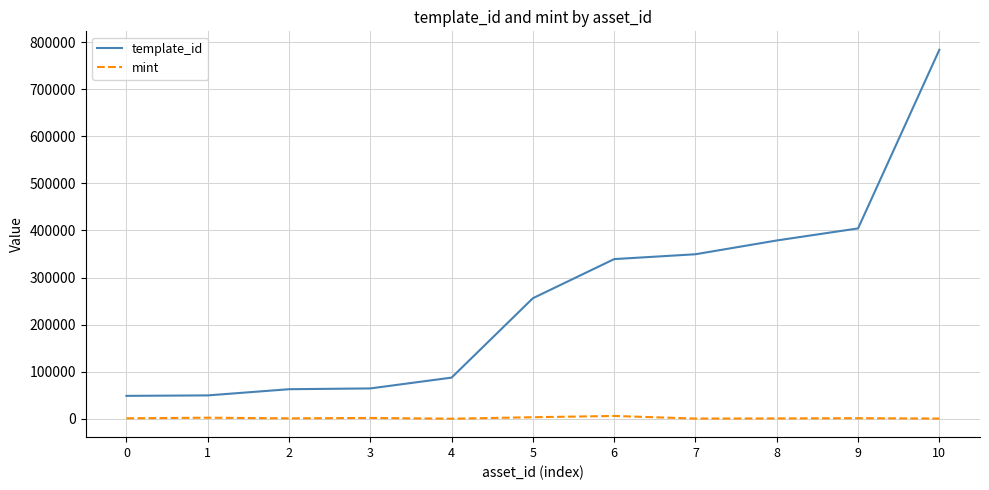

What is the spread (max minus min) of values at 6?

333030